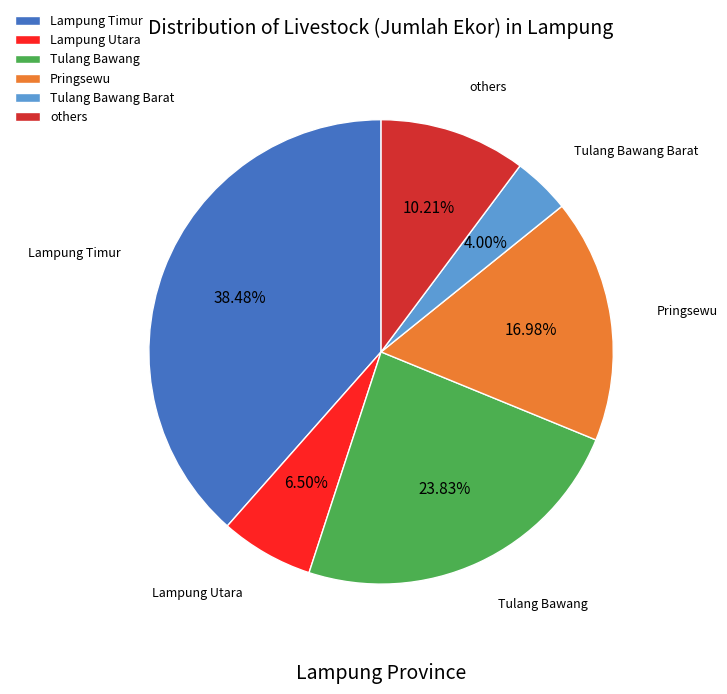

How many segments does this pie chart have?

6